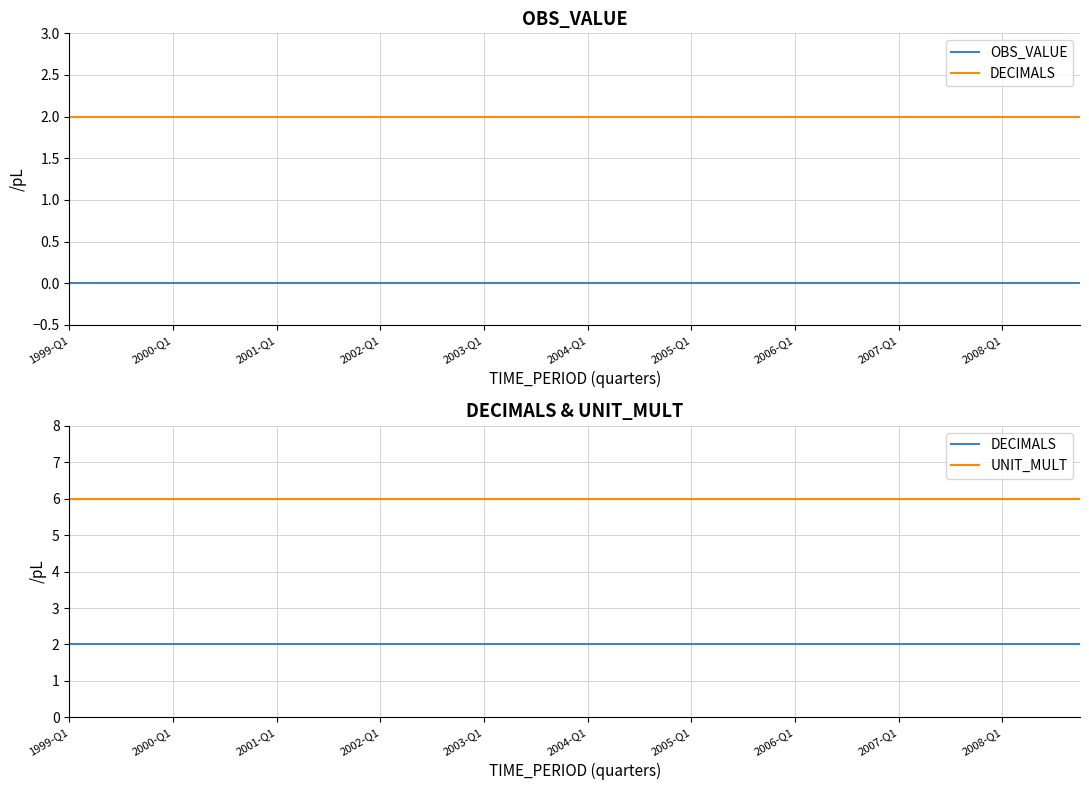

Which series has the widest spread of values?

OBS_VALUE